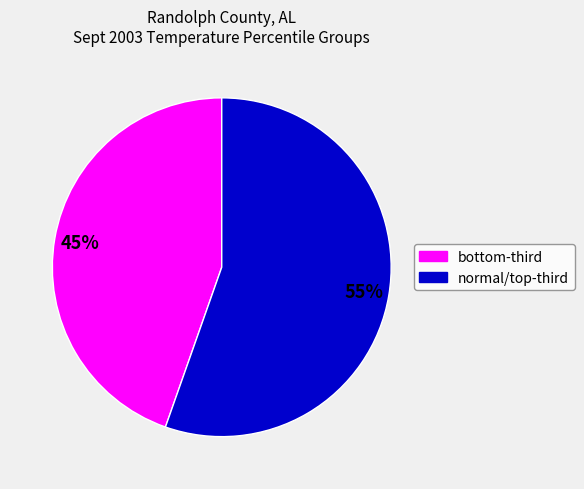

To the nearest percent, what is the average slice percentage?

50%